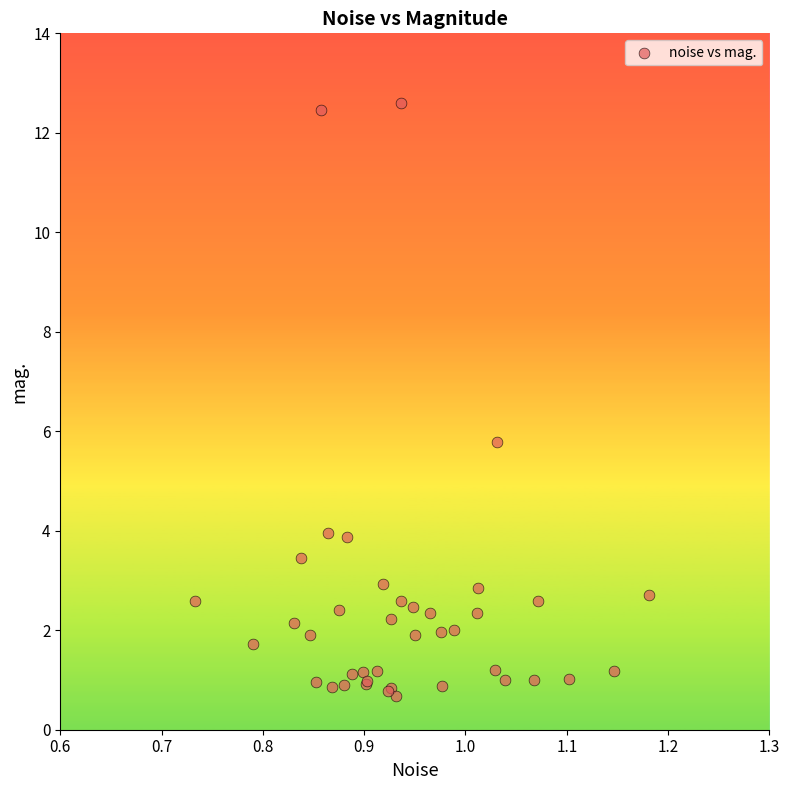

What Y value in the scatter plot is closest to 6?

5.8